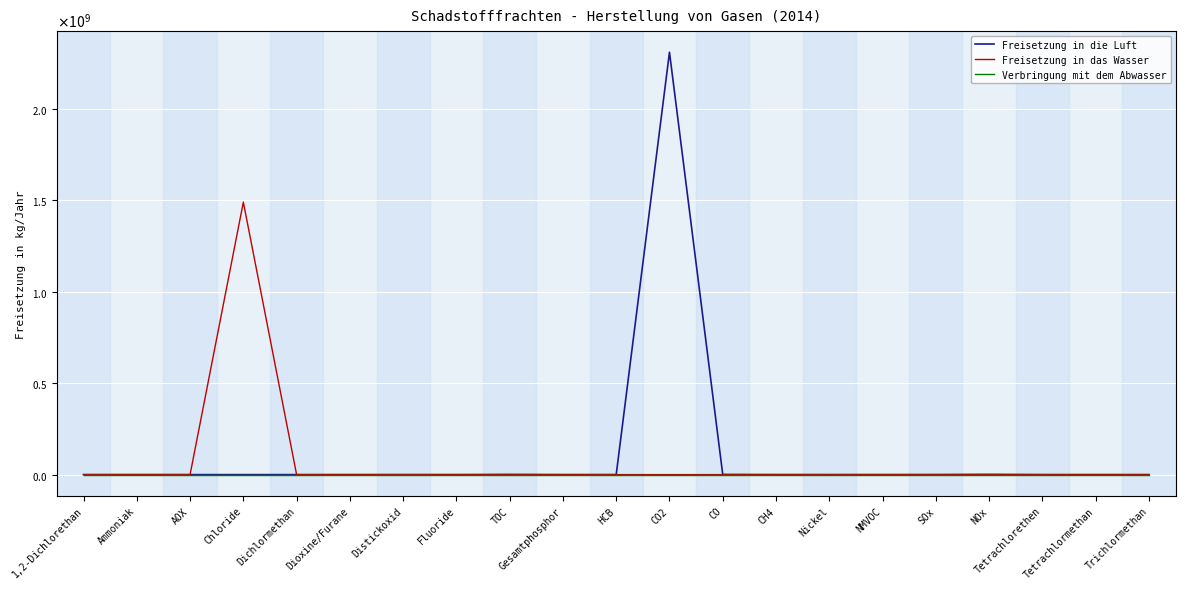

Reading right to left, what are all the values shown in this chart?

Freisetzung in die Luft: Trichlormethan=1190	Tetrachlormethan=1050	Tetrachlorethen=0	NOx=1222000	SOx=221000	NMVOC=120000	Nickel=0	CH4=108000	CO=753000	CO2=2310000000	HCB=32	Gesamtphosphor=0	TOC=0	Fluoride=0	Distickoxid=46600	Dioxine/Furane=0	Dichlormethan=1100	Chloride=0	AOX=0	Ammoniak=135000	1,2-Dichlorethan=2760
Freisetzung in das Wasser: Trichlormethan=309	Tetrachlormethan=0	Tetrachlorethen=27	NOx=0	SOx=0	NMVOC=0	Nickel=140	CH4=0	CO=0	CO2=0	HCB=0	Gesamtphosphor=15800	TOC=1220000	Fluoride=2500	Distickoxid=0	Dioxine/Furane=0	Dichlormethan=0	Chloride=1490000000	AOX=19600	Ammoniak=0	1,2-Dichlorethan=14
Verbringung mit dem Abwasser: Trichlormethan=0	Tetrachlormethan=0	Tetrachlorethen=0	NOx=0	SOx=0	NMVOC=0	Nickel=0	CH4=0	CO=0	CO2=0	HCB=0	Gesamtphosphor=0	TOC=0	Fluoride=0	Distickoxid=0	Dioxine/Furane=0	Dichlormethan=0	Chloride=0	AOX=0	Ammoniak=0	1,2-Dichlorethan=0